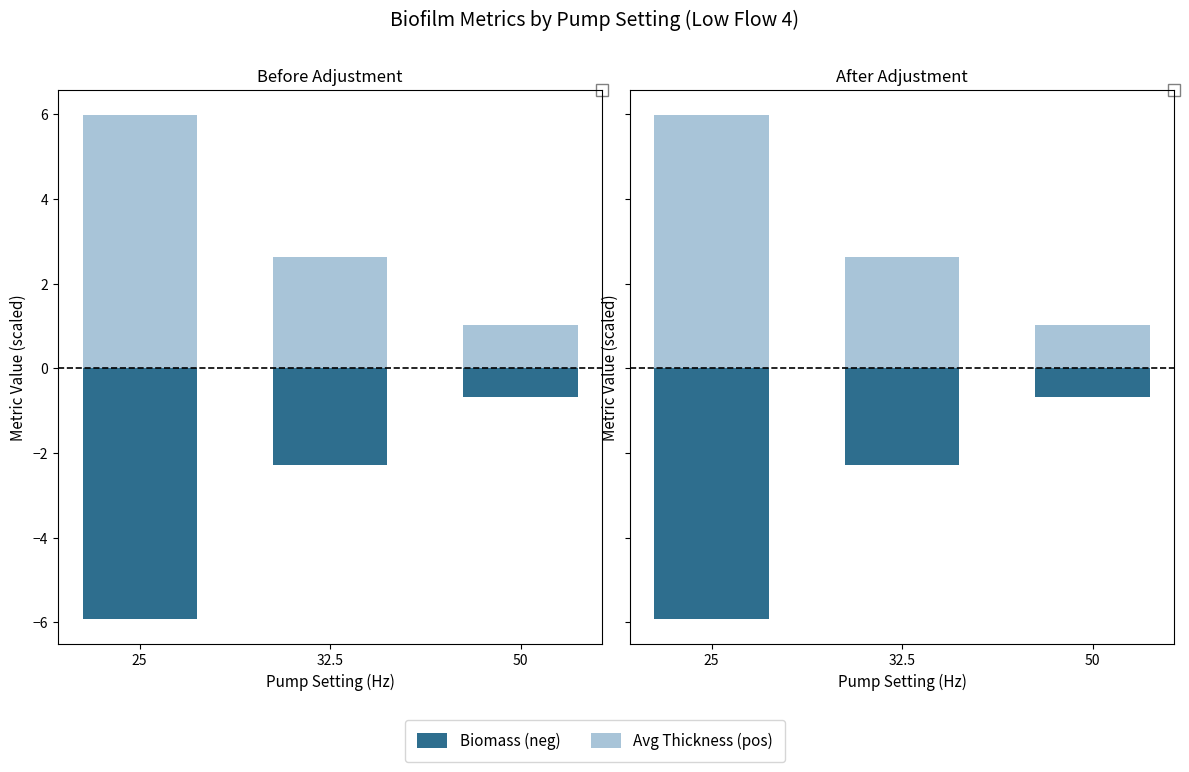

Which series has the largest total across all categories?

Avg Thickness (pos)